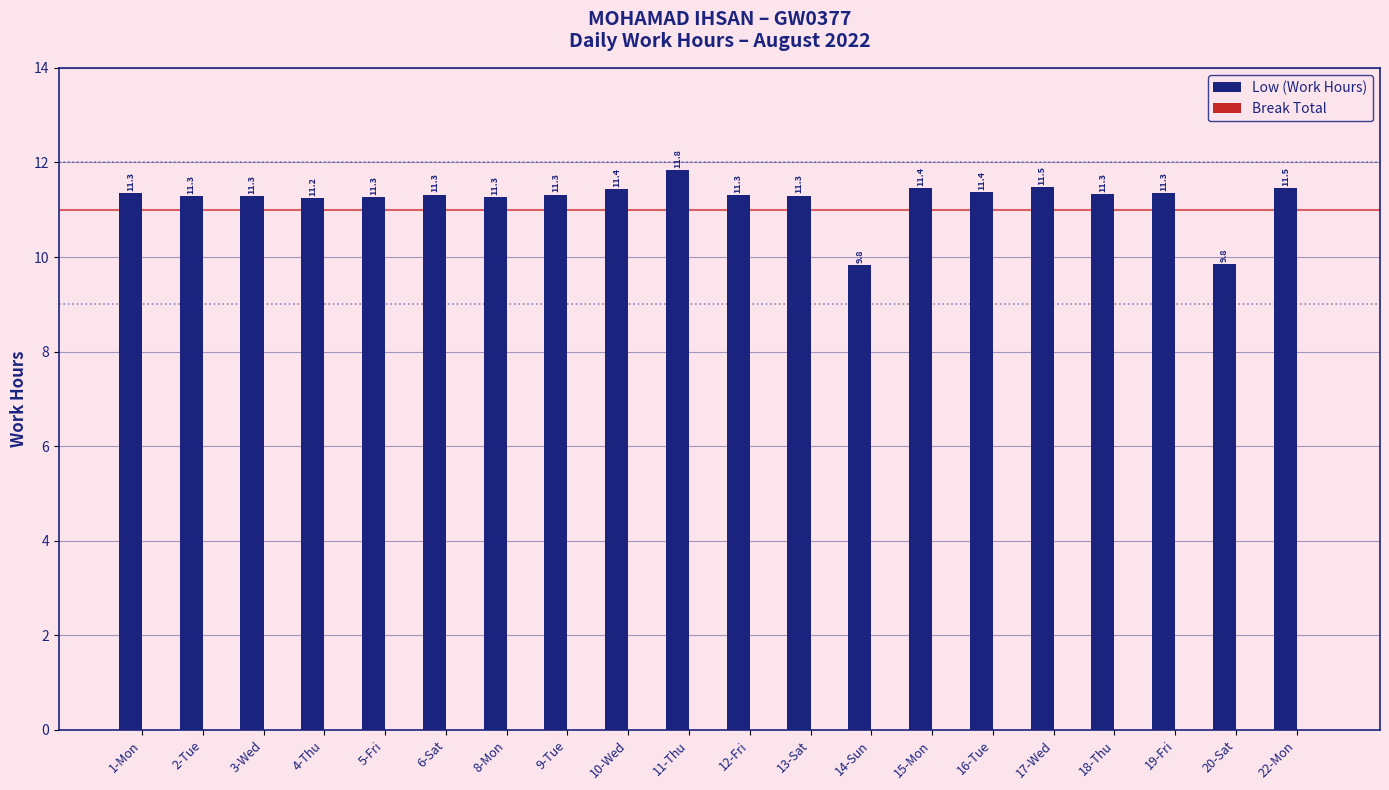

What is the maximum value shown in the chart?

11.8